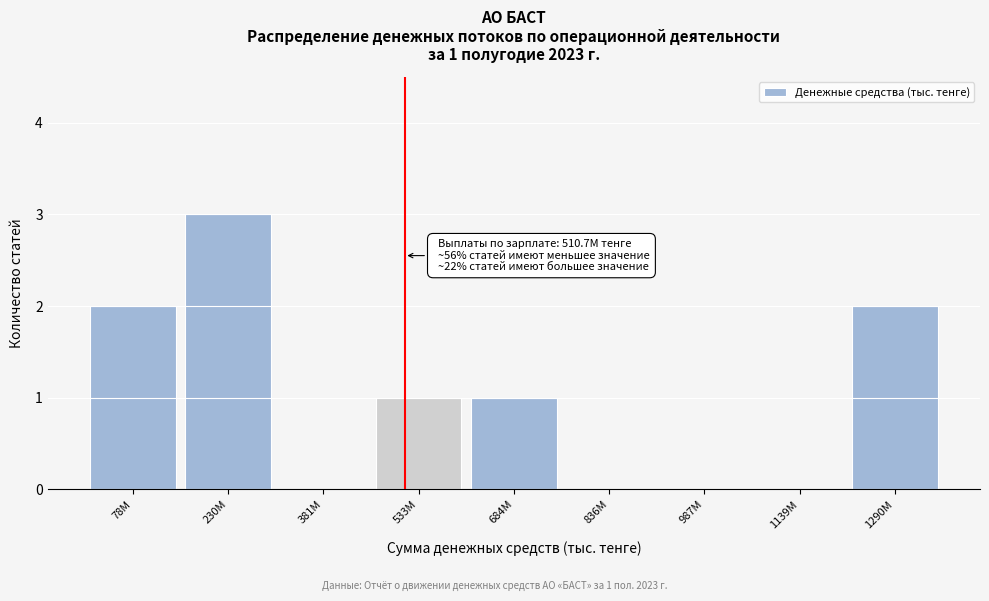

Reading left to right, transcribe all the data shown in this chart.

78M=2	230M=3	381M=0	533M=1	684M=1	836M=0	987M=0	1139M=0	1290M=2